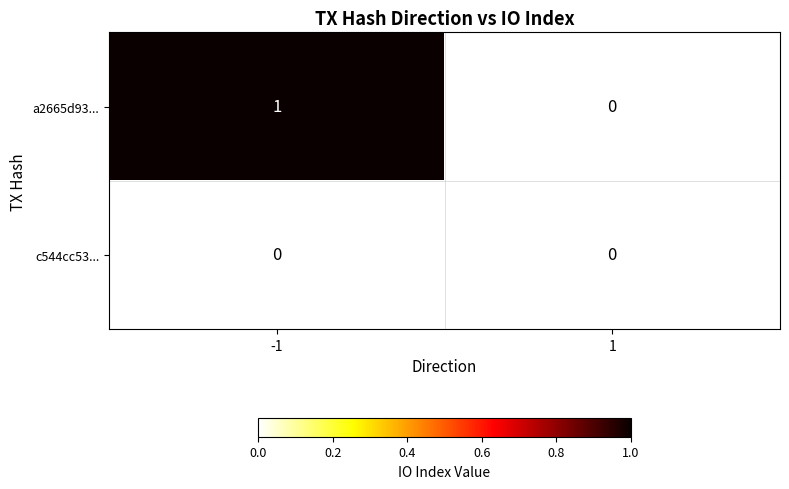

Reading left to right, transcribe all the data shown in this chart.

a2665d935f1d243e509c1687917f6d7ee55e712: -1=1	1=0
c544cc531f364029b8006b51543119287a49849: -1=0	1=0